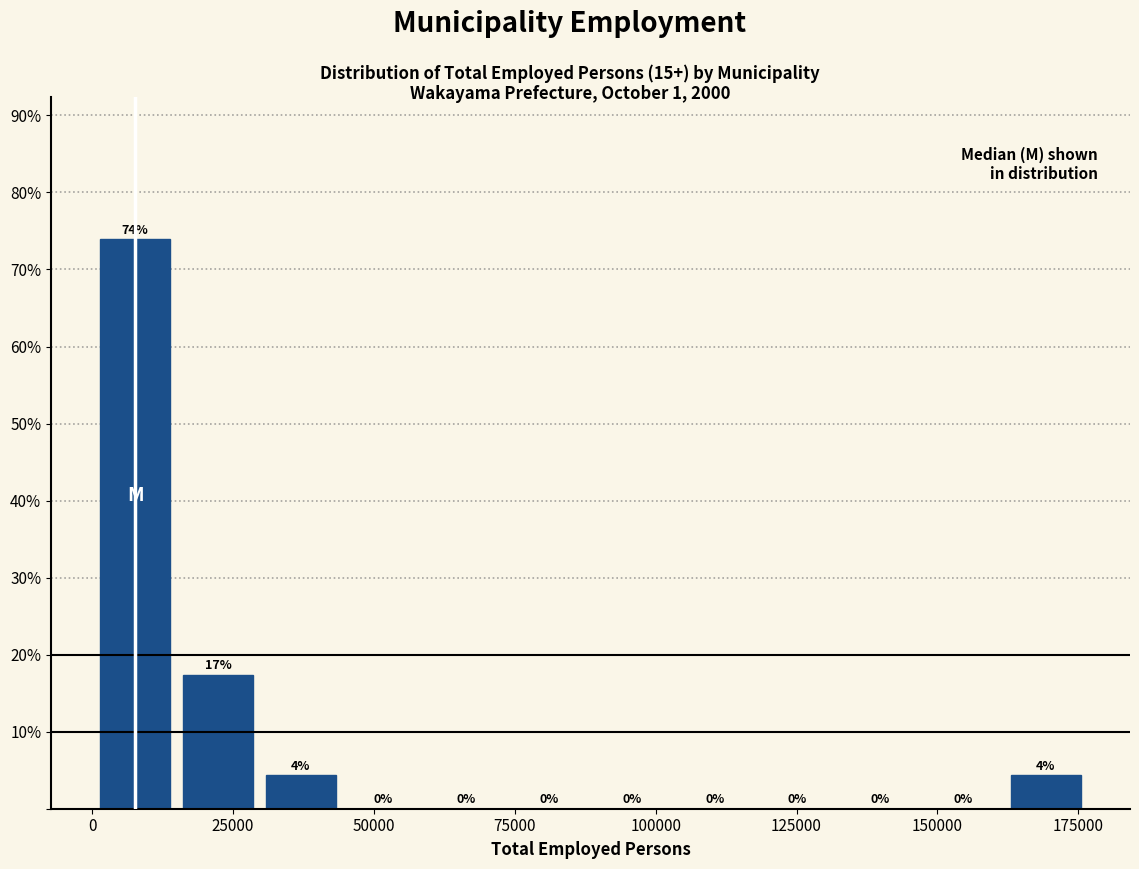

Read against the x-axis, roughly where is the centre of the tallest bar?

10000